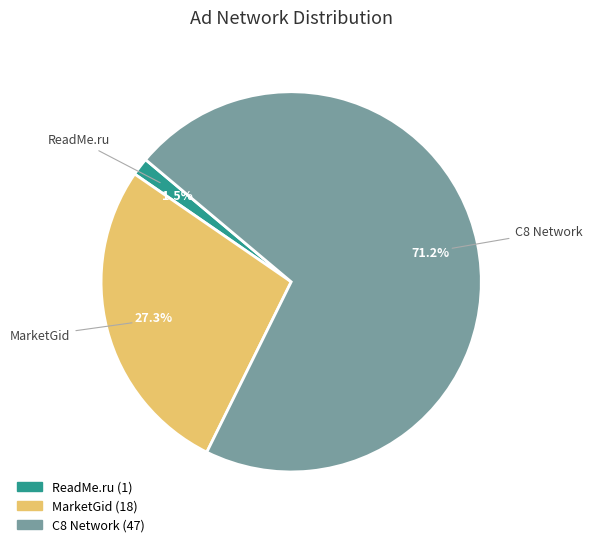

Which category has the biggest portion of the pie?

C8 Network